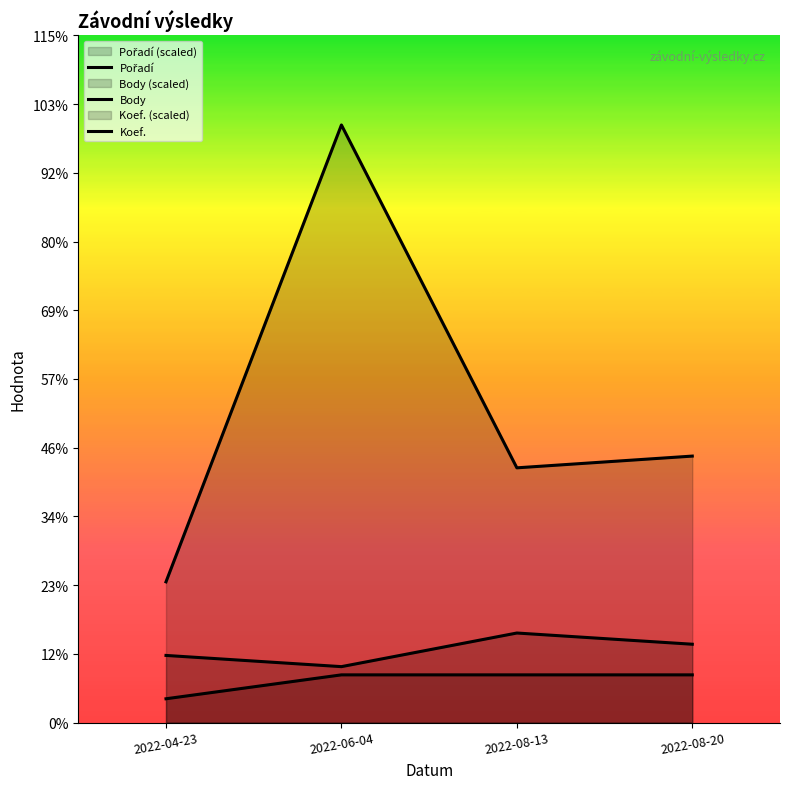

The value of Pořadí at 2022-04-23 is 115.6. True or false?

False